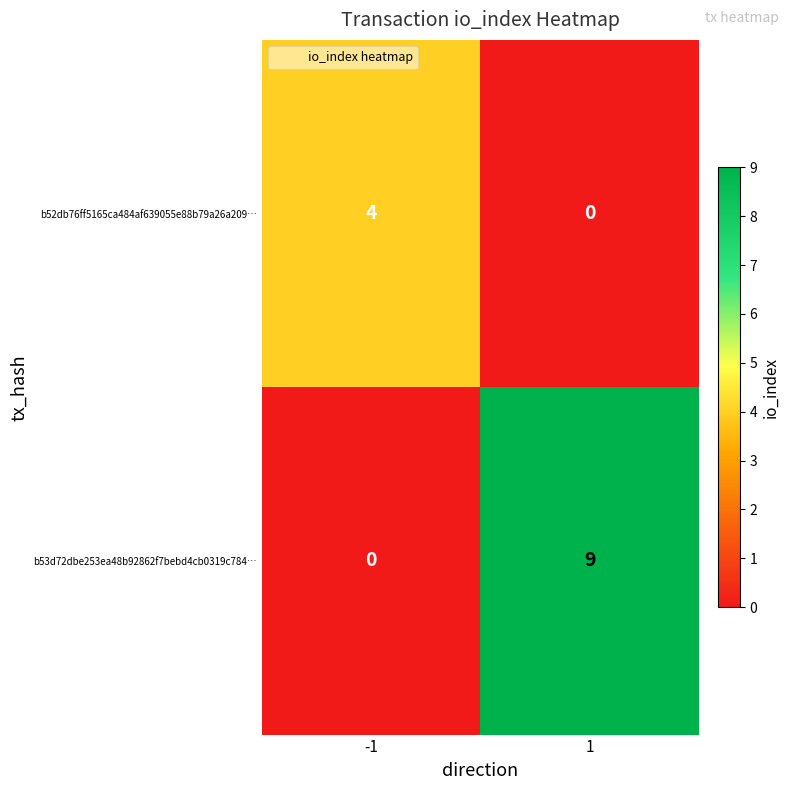

How many positive values does the b52db76ff5165ca484af639055e88b79a26a209… series have?

1